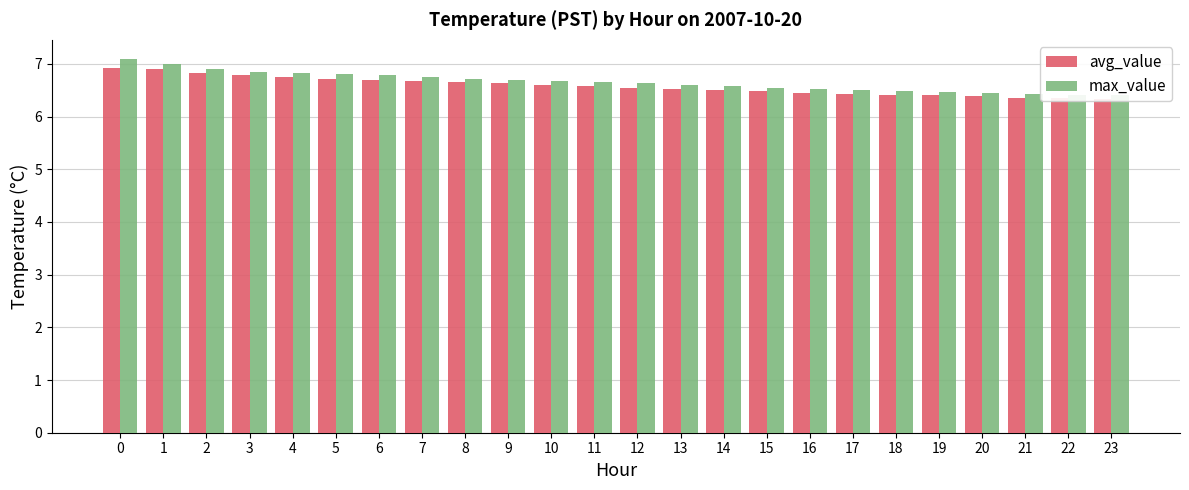

Are the bars grouped side by side (vs. stacked)?

Yes